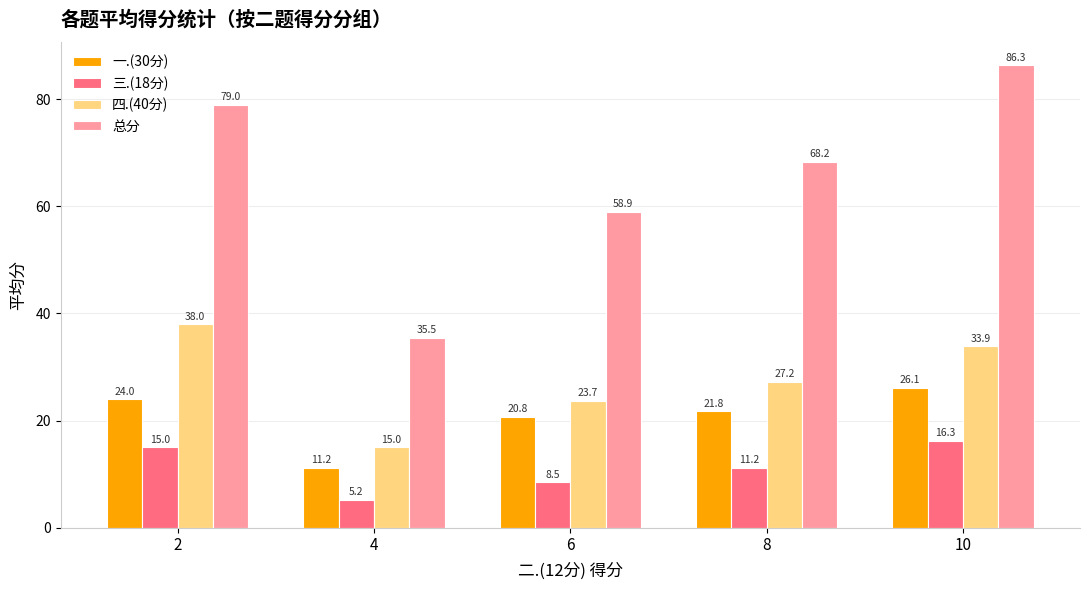

What is the value of the 四.(40分) bar at the 2nd from the left?

15.0